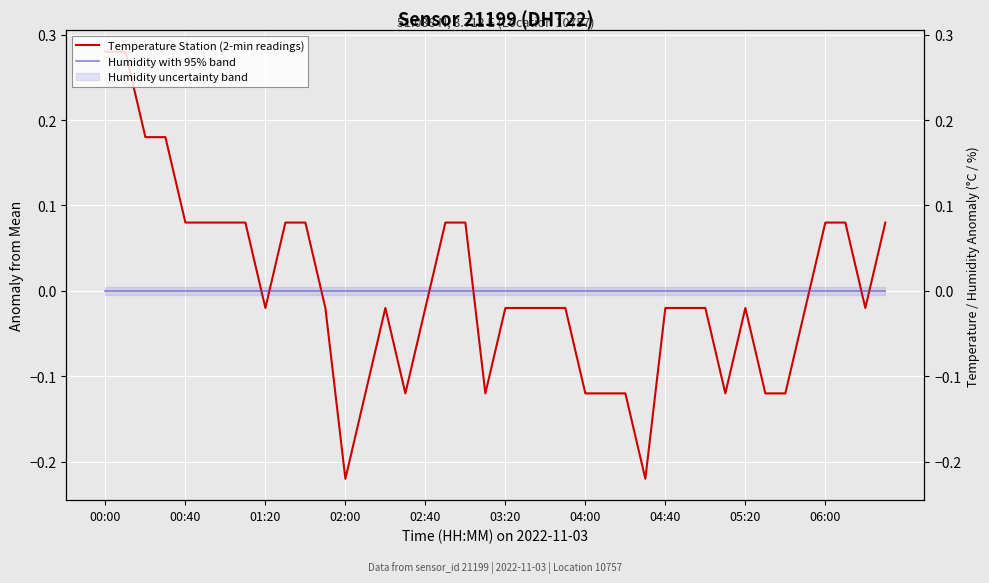

What position from the left is 01:20?

3